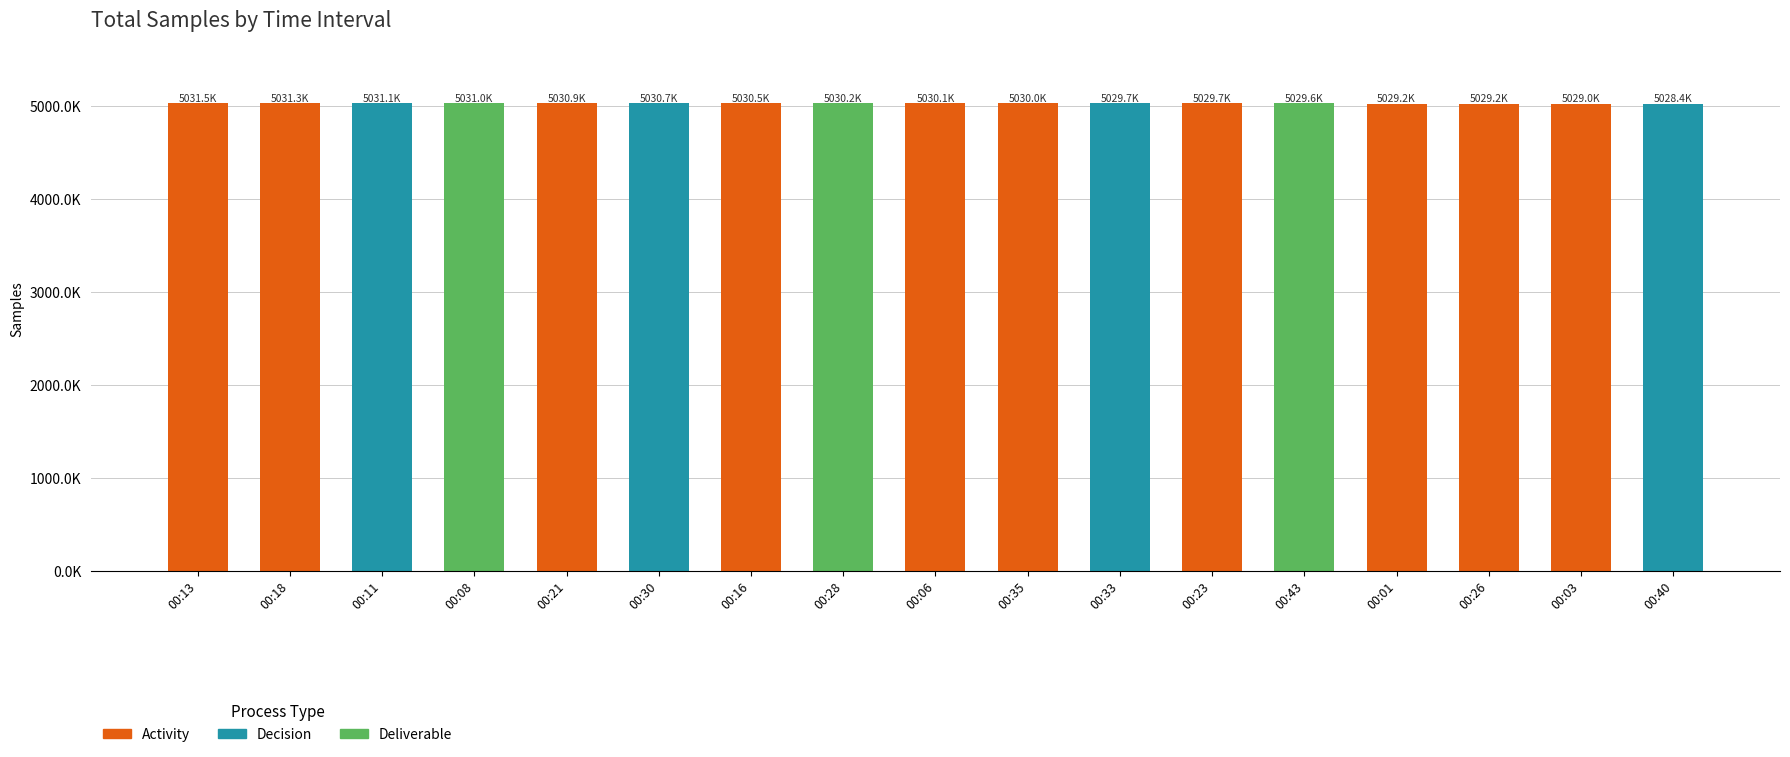

Does the chart contain any negative values?

No